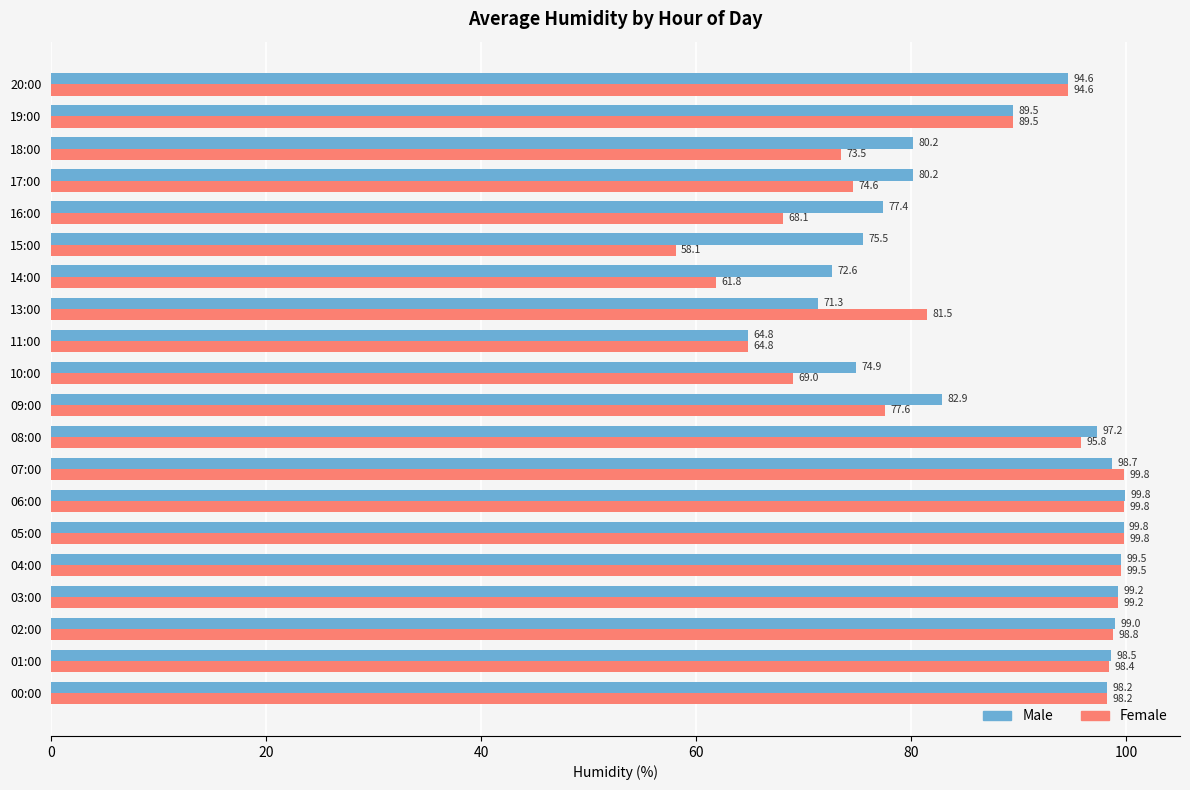

What is the sum of the Male values at 16:00 and 11:00?

142.2